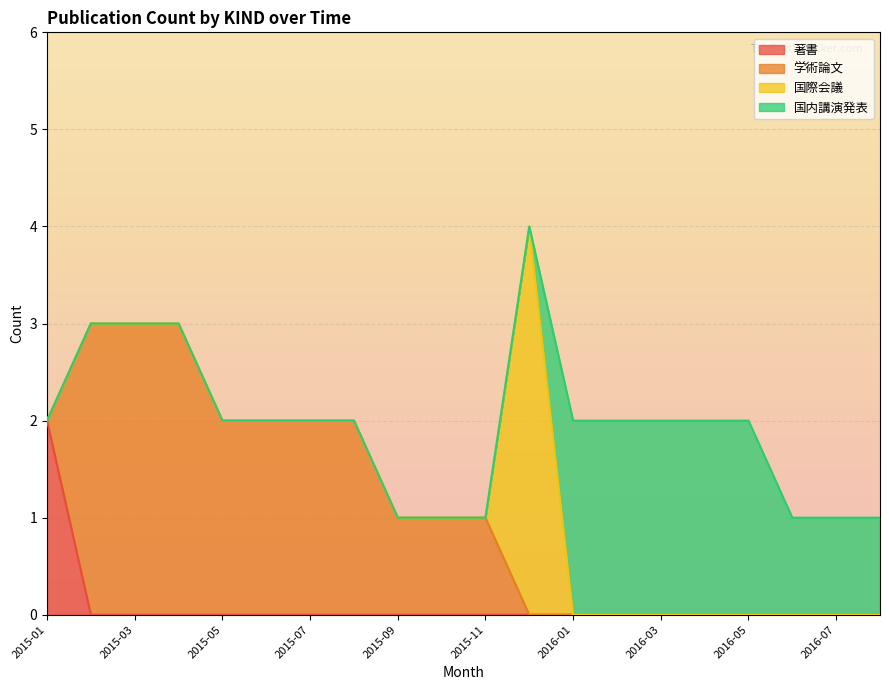

Reading left to right, what are all the values shown in this chart?

著書: 2	0	0	0	0	0	0	0	0	0	0	0	0	0	0	0	0	0	0	0
学術論文: 0	3	3	3	2	2	2	2	1	1	1	0	0	0	0	0	0	0	0	0
国際会議: 0	0	0	0	0	0	0	0	0	0	0	4	0	0	0	0	0	0	0	0
国内講演発表: 0	0	0	0	0	0	0	0	0	0	0	0	2	2	2	2	2	1	1	1